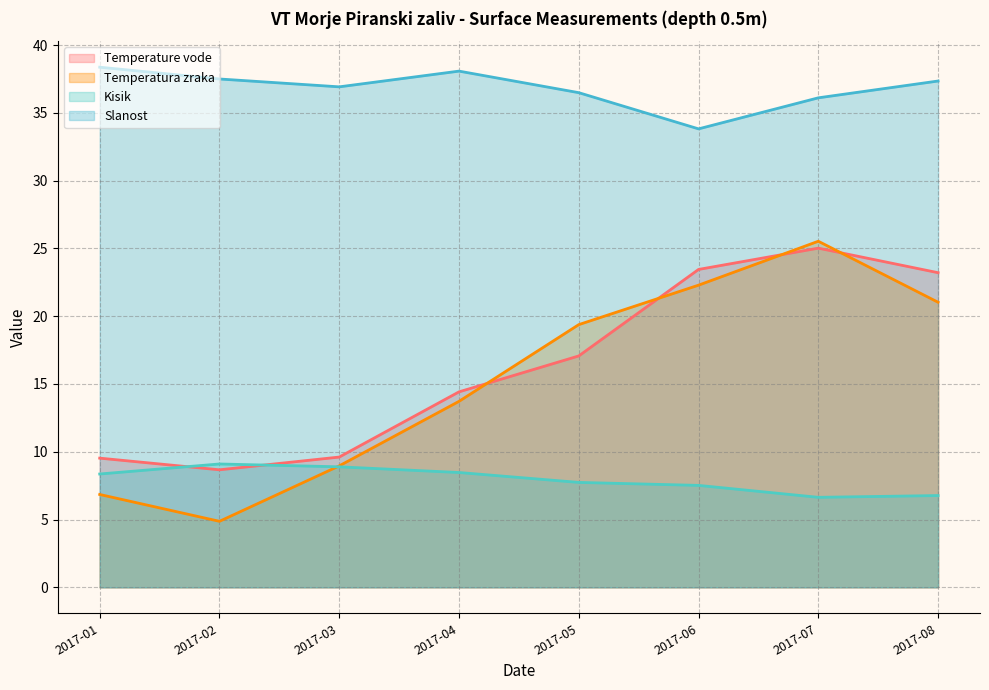

Reading left to right, list all the values displayed in this chart.

Temperature vode: 9.5	8.7	9.6	14.4	17.1	23.4	25.0	23.2
Temperatura zraka: 6.8	4.9	9.0	13.7	19.4	22.3	25.5	21.0
Kisik: 8.4	9.1	8.9	8.5	7.7	7.5	6.6	6.8
Slanost: 38.4	37.5	36.9	38.1	36.5	33.8	36.1	37.4